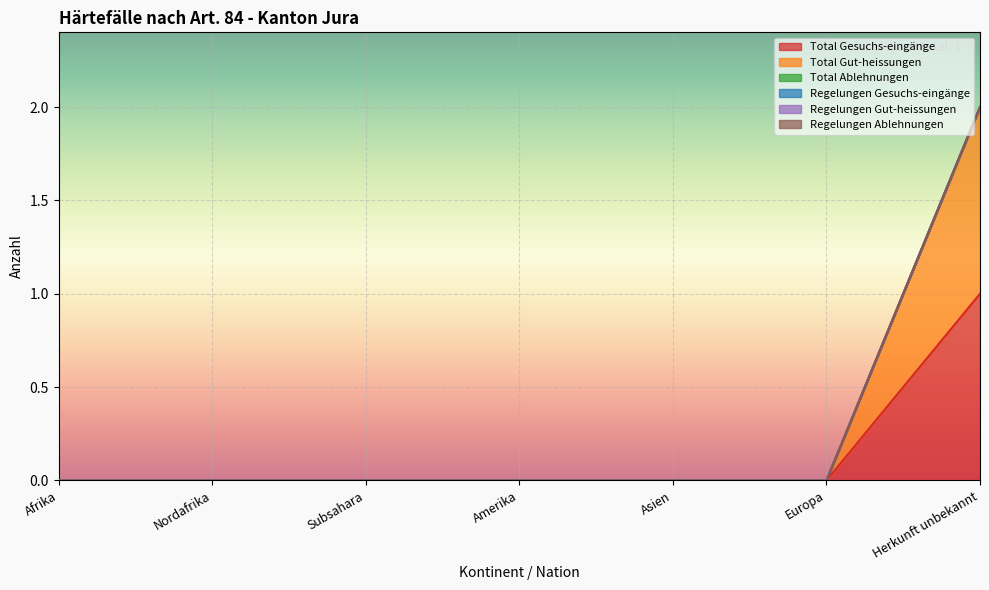

Reading right to left, what are all the values shown in this chart?

Total Gesuchs-eingänge: 1	0	0	0	0	0	0
Total Gut-heissungen: 1	0	0	0	0	0	0
Total Ablehnungen: 0	0	0	0	0	0	0
Regelungen Gesuchs-eingänge: 0	0	0	0	0	0	0
Regelungen Gut-heissungen: 0	0	0	0	0	0	0
Regelungen Ablehnungen: 0	0	0	0	0	0	0